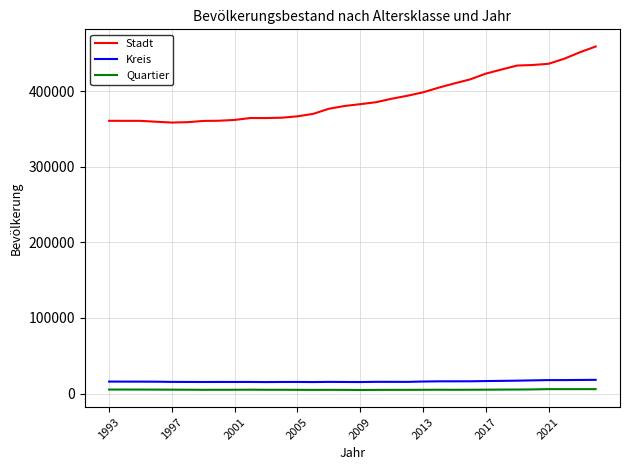

Does the chart display data point markers on the line(s)?

No